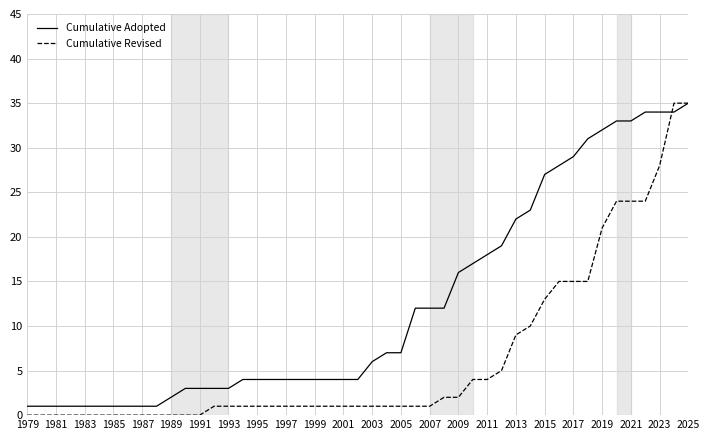

List the series in order of their overall mean, highest first.

Cumulative Adopted, Cumulative Revised